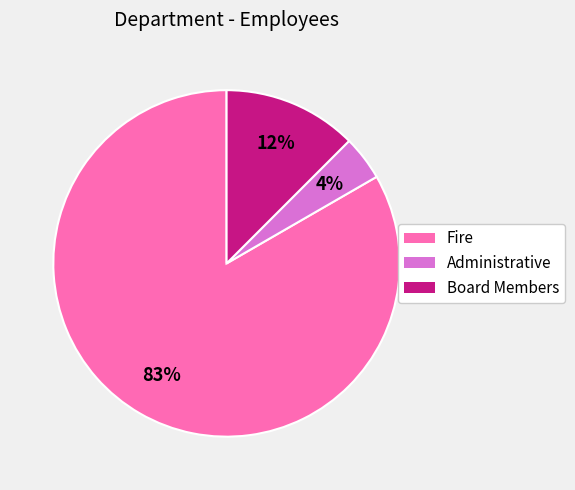

The Board Members slice represents 12% of the pie. True or false?

True